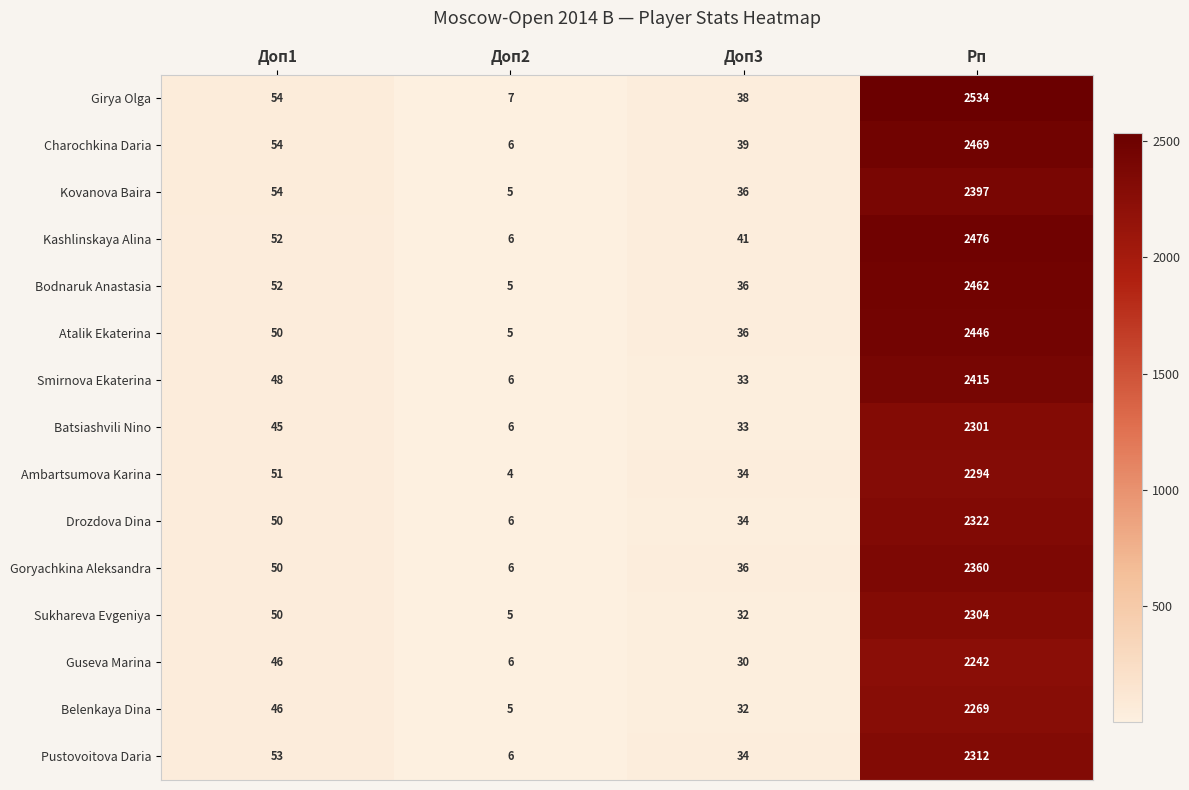

How many series are shown in this chart?

15